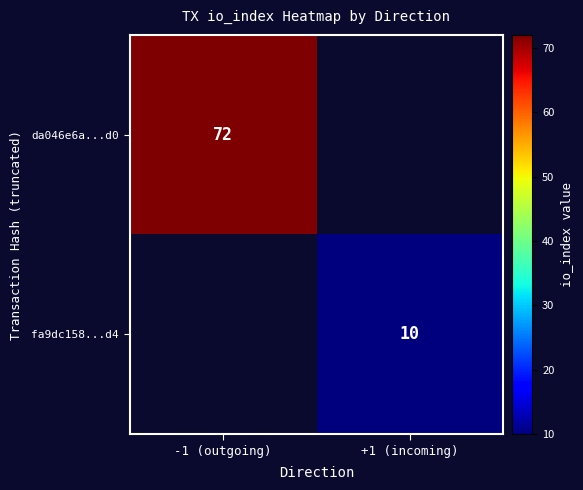

The value of da046e6a...d0 at -1 (outgoing) is 21. True or false?

False